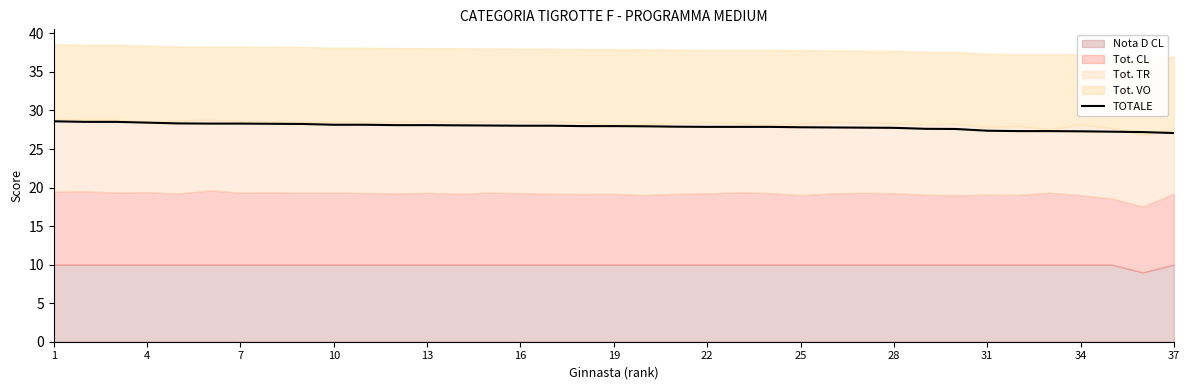

The TOTALE series shows 17.6 at 28. True or false?

False